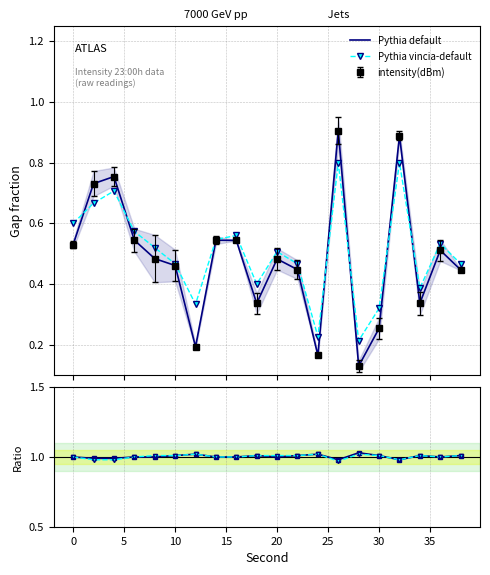

In Pythia default, how many points are higher than both neighbors (excluding endpoints)?

6